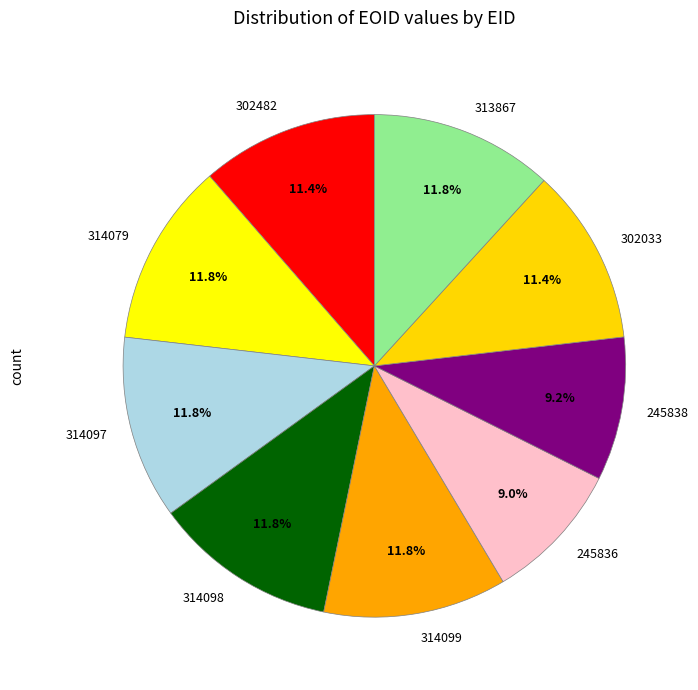

Combined, do 314099 and 314079 account for over 50%?

No